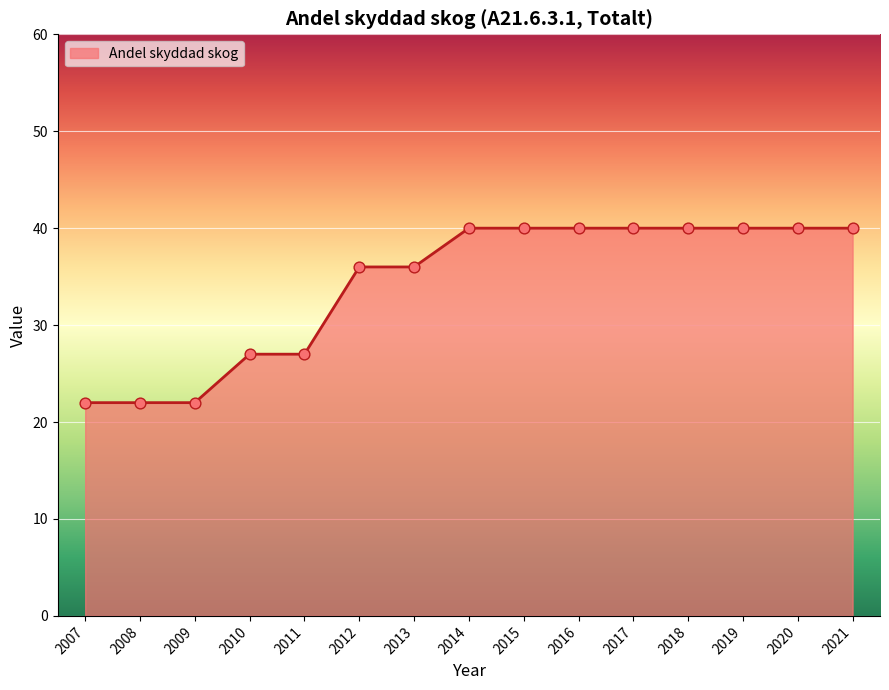

Approximately how many times larger is the value at 2014 compared to 2018?

1.0